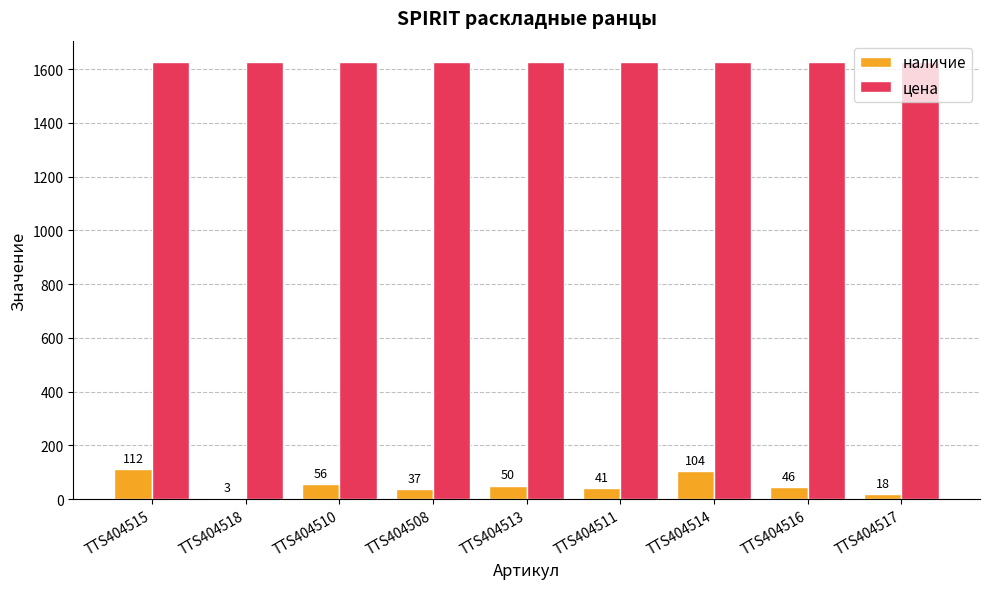

What is the maximum value for цена?

1625